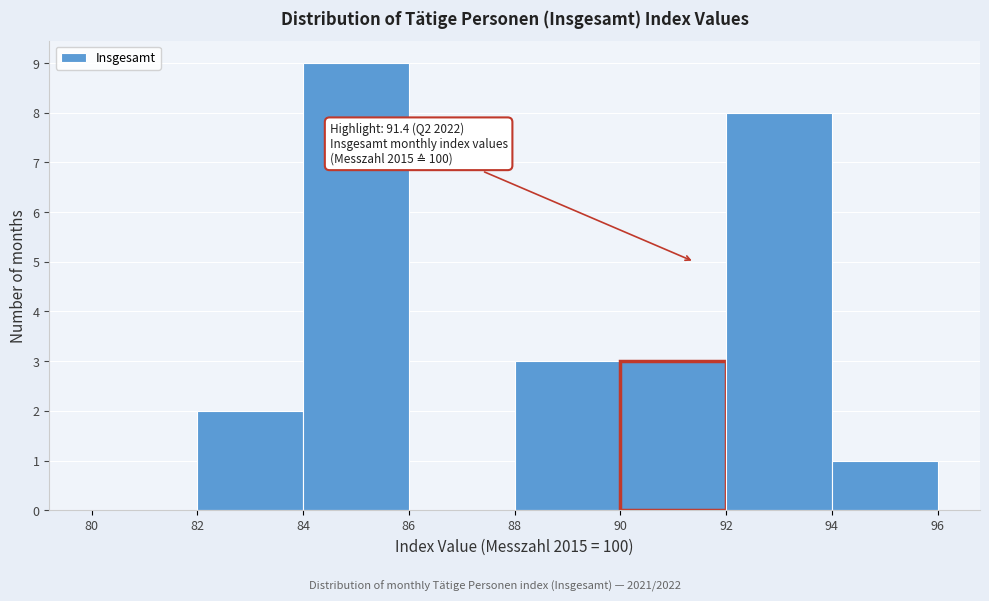

Which range on the x-axis has the tallest bar?

84 to 86